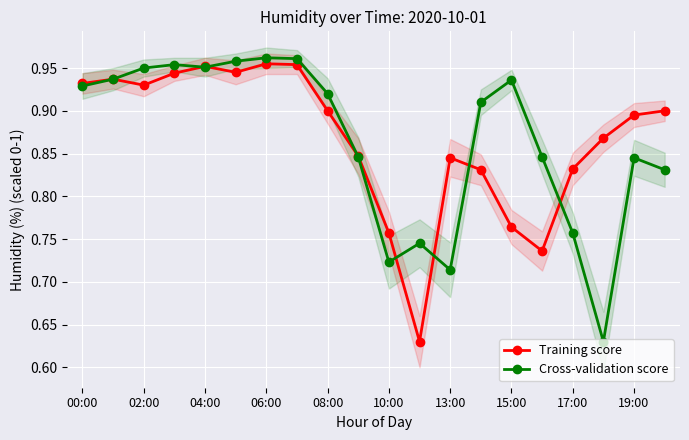

True or false: Cross-validation score has more than 1 interior local peaks.

True